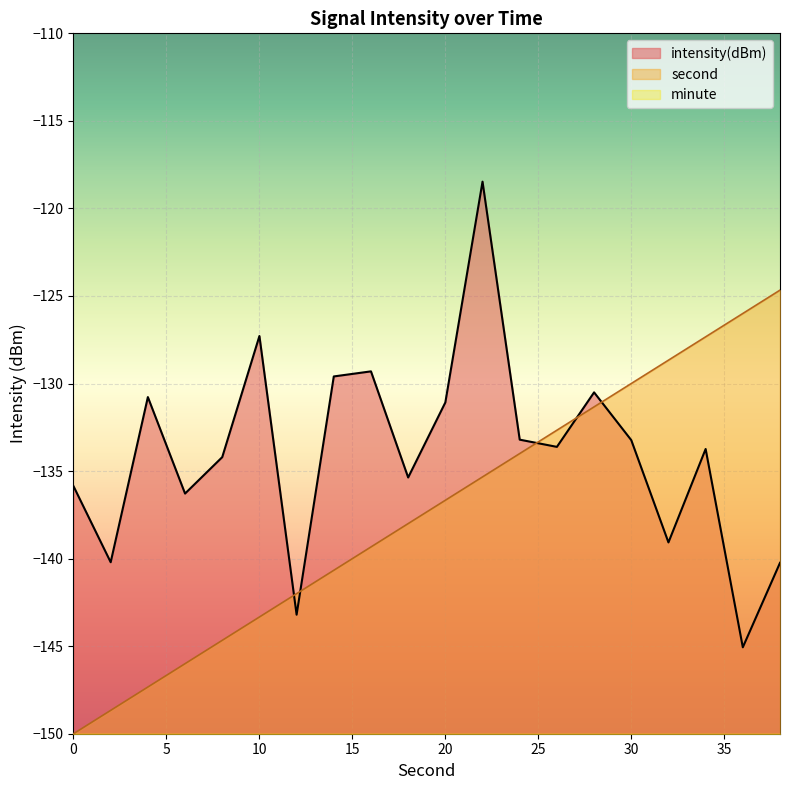

Reading left to right, what are all the values shown in this chart?

second: 0=-150.0	2=-148.7	4=-147.3	6=-146.0	8=-144.7	10=-143.3	12=-142.0	14=-140.7	16=-139.3	18=-138.0	20=-136.7	22=-135.3	24=-134.0	26=-132.7	28=-131.3	30=-130.0	32=-128.7	34=-127.3	36=-126.0	38=-124.7
intensity: 0=-135.9	2=-140.2	4=-130.8	6=-136.3	8=-134.2	10=-127.3	12=-143.2	14=-129.6	16=-129.3	18=-135.4	20=-131.1	22=-118.5	24=-133.2	26=-133.6	28=-130.5	30=-133.2	32=-139.1	34=-133.7	36=-145.1	38=-140.2